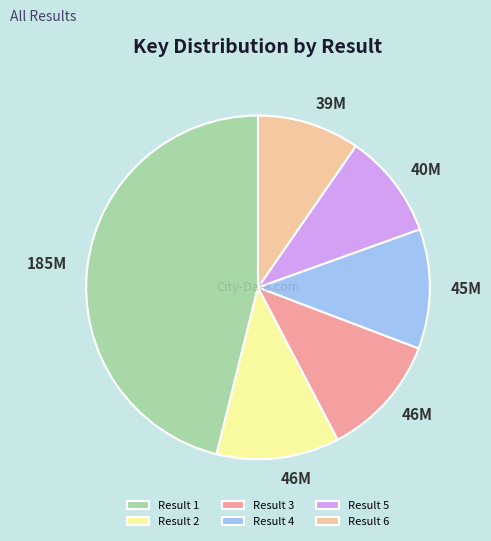

Which slice is the largest?

Result 1